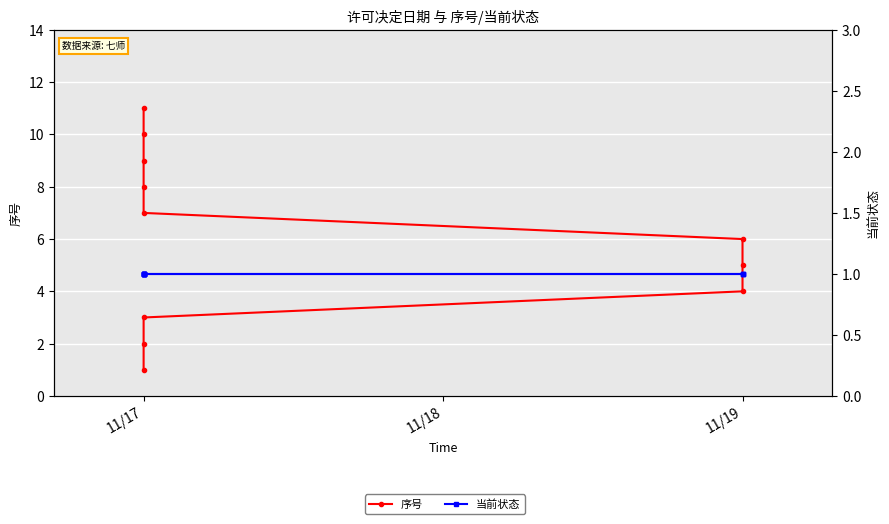

How many categories are shown in the chart?

11